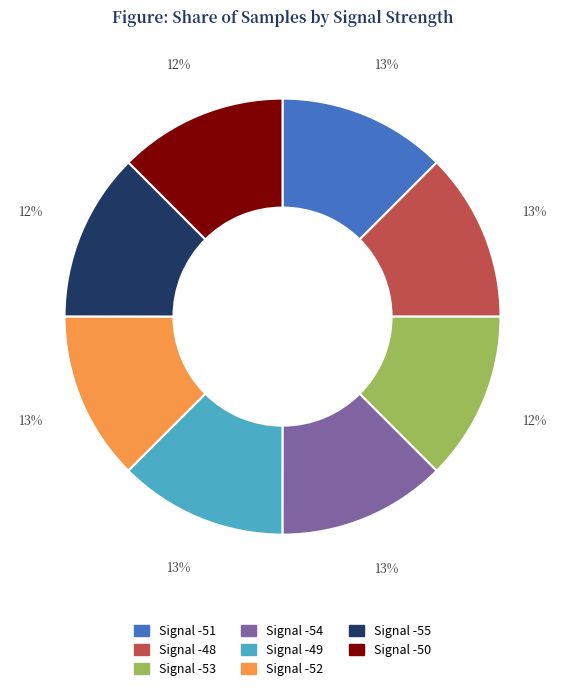

Is it true that Signal -48 is 13% of the pie?

True